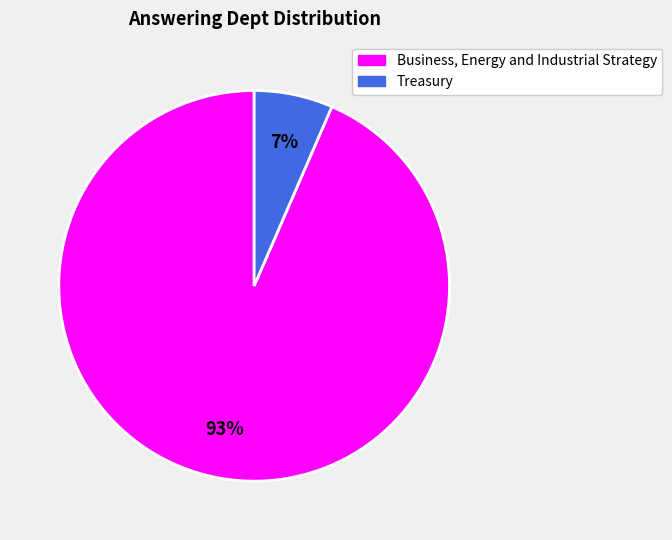

How many slices are in this pie chart?

2